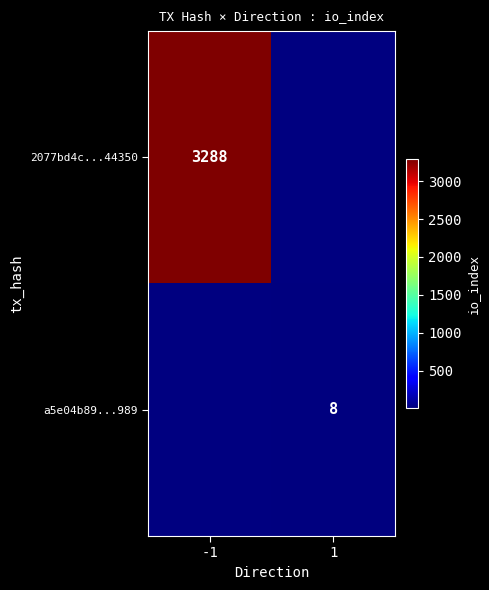

The value of a5e04b89...989 at 1 is 8. True or false?

True